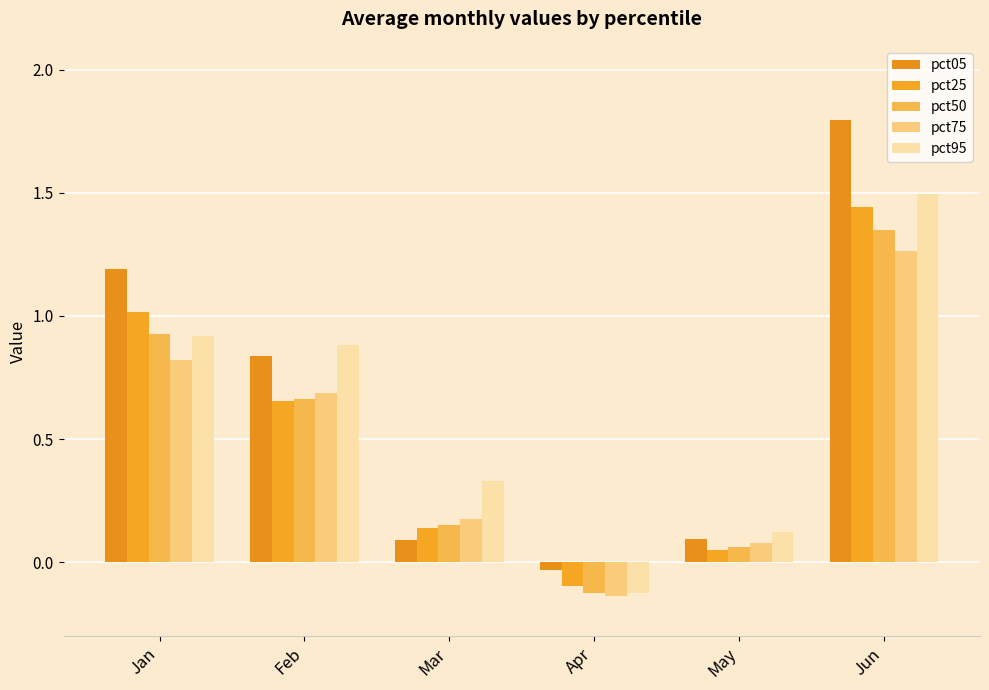

The value of pct50 at May is 0.0. True or false?

False